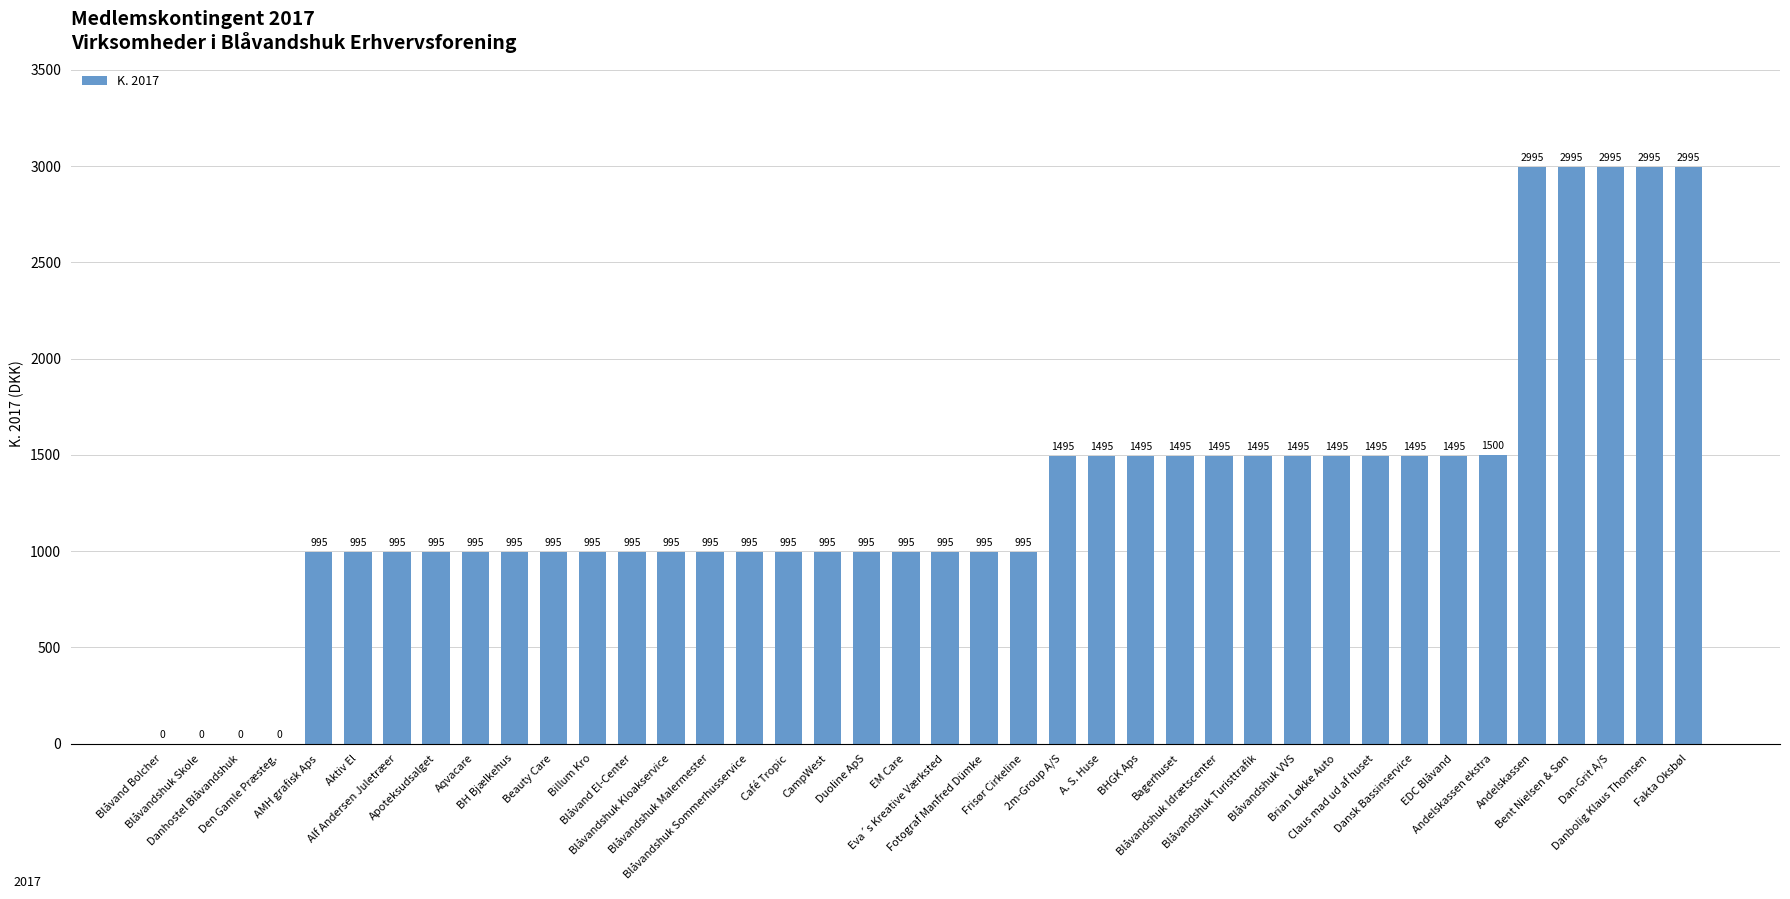

What is the greatest value displayed?

2995